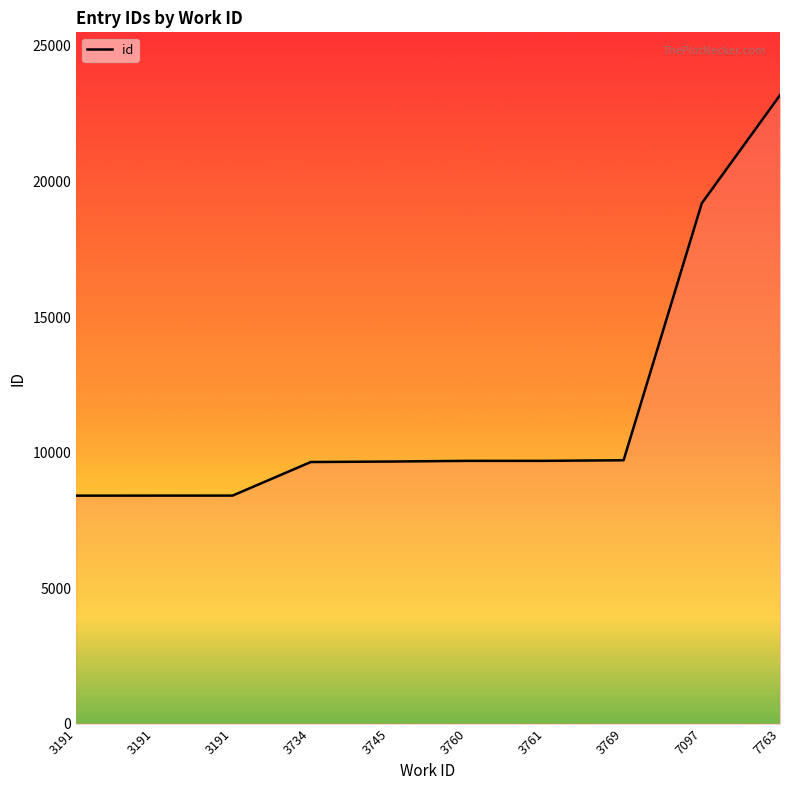

List the labels in order of value, largest first.

7763, 7097, 3769, 3761, 3760, 3745, 3734, 3191, 3191, 3191